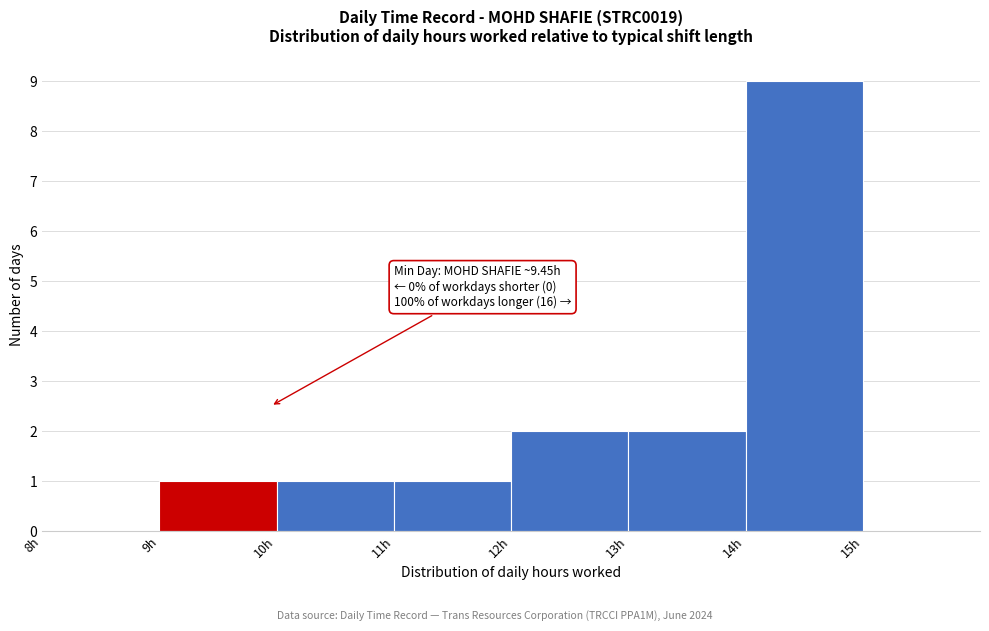

Which range on the x-axis has the tallest bar?

14 to 15